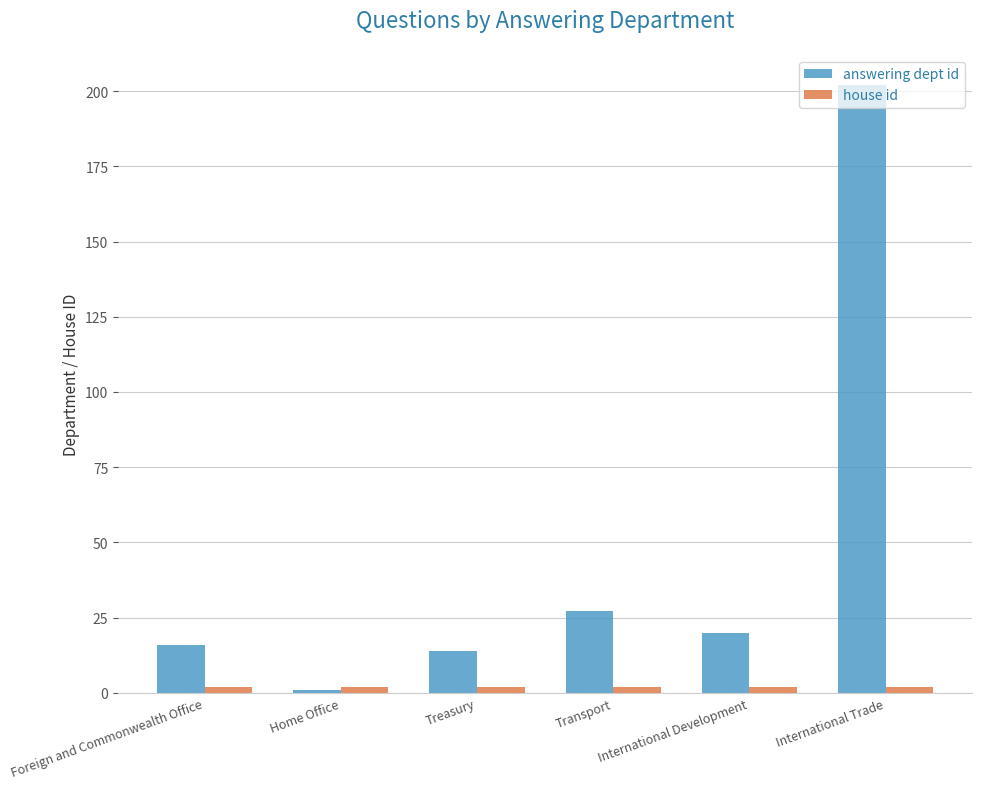

What is the difference between the maximum and minimum values in the answering dept id series?

201